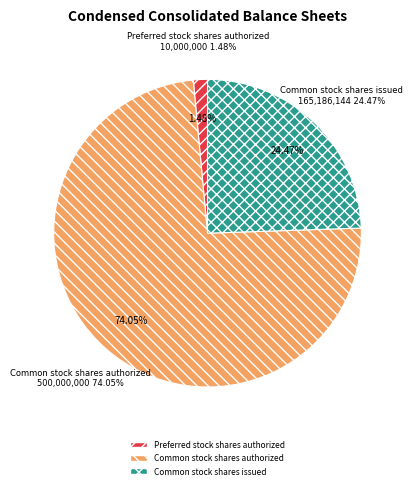

Which has a higher value, Preferred stock shares authorized or Common stock shares authorized?

Common stock shares authorized